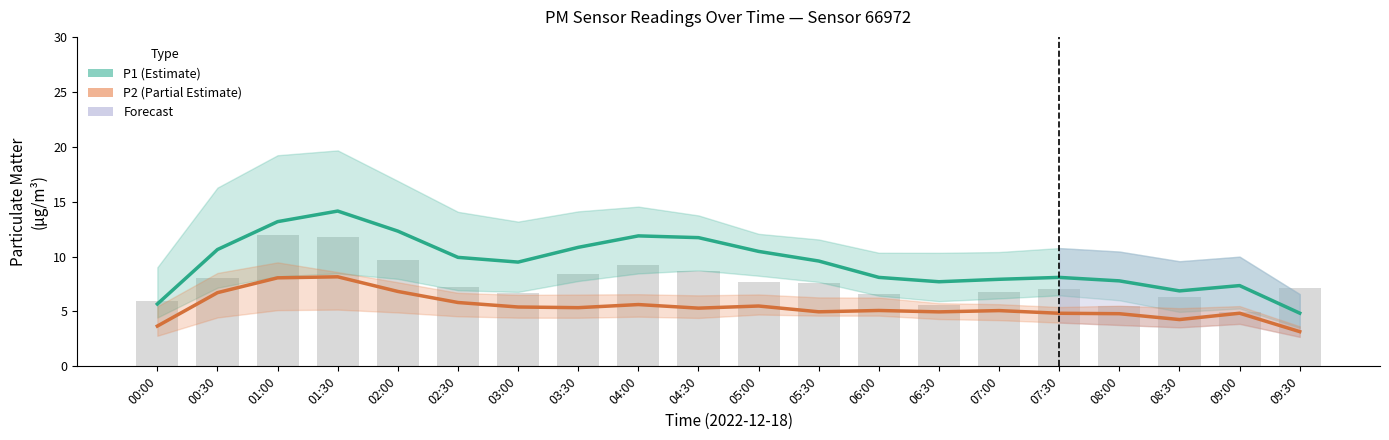

At which label does P2 (Partial Estimate) first exceed 5?

00:30